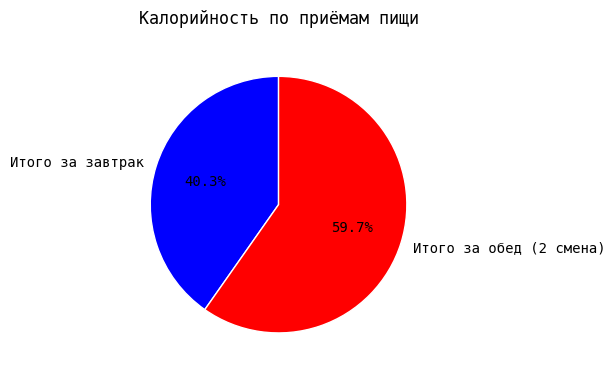

To the nearest percent, what is the average slice percentage?

50%